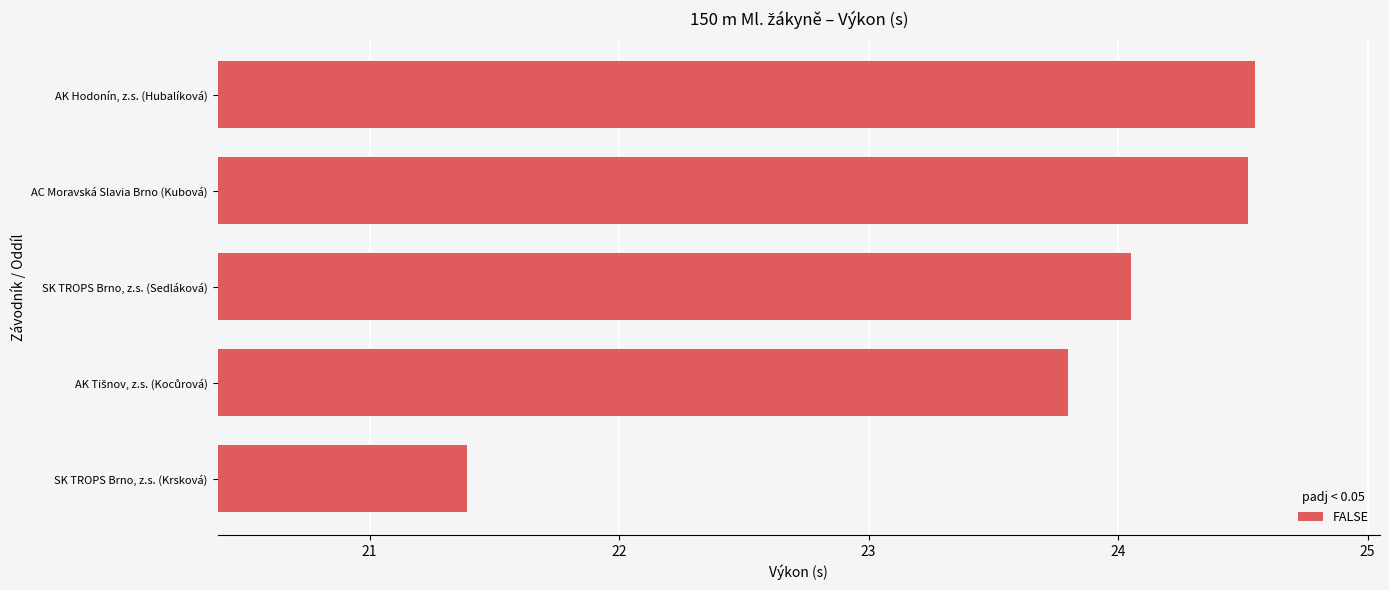

What is the sum of all values?

118.3